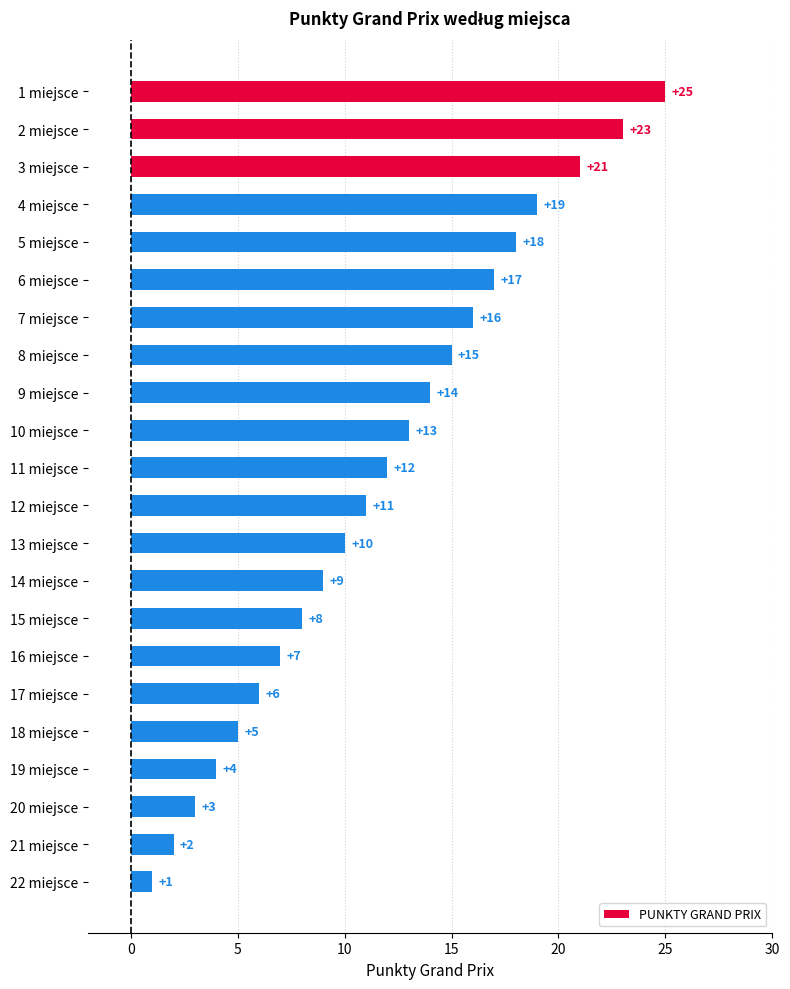

Between 19 miejsce and 15 miejsce, which is larger?

15 miejsce